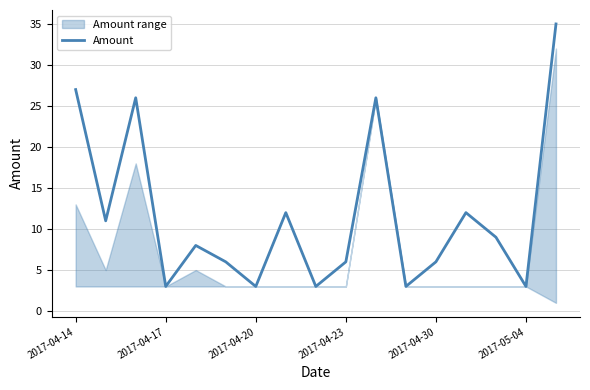

True or false: Amount has a value of 3 at 2017-04-20.

True